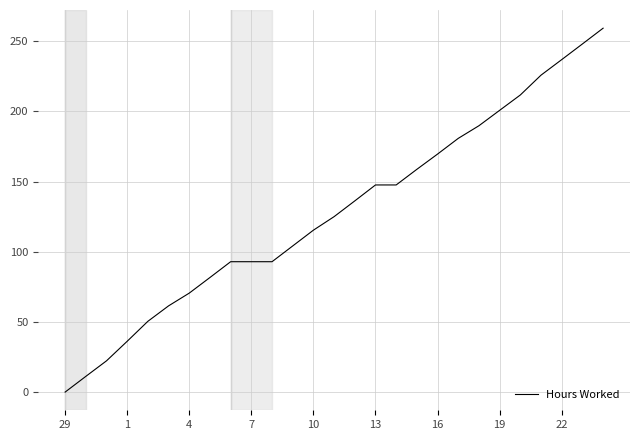

What is the difference between the maximum and minimum values?

259.3